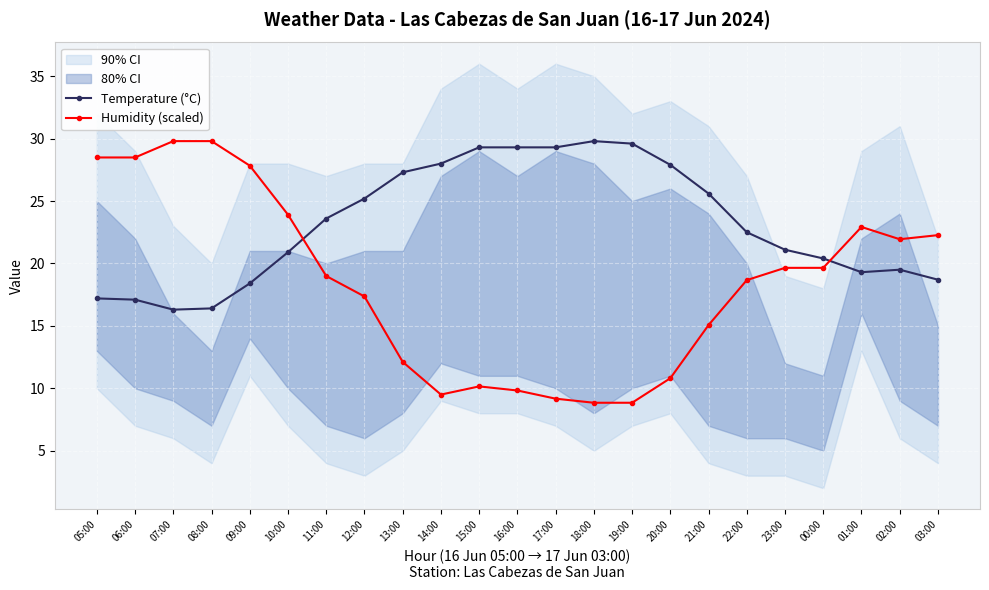

The value of Humidity (scaled) at 16:00 is 9.8. True or false?

True